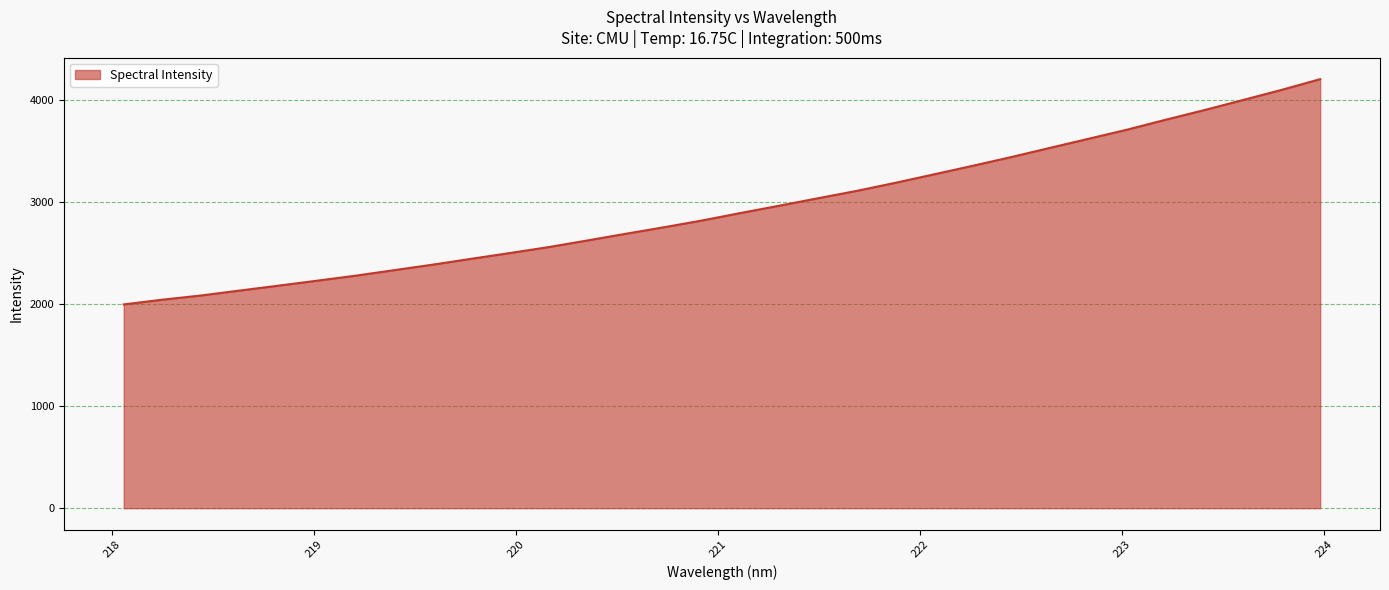

What is the maximum value shown in the chart?

4204.7